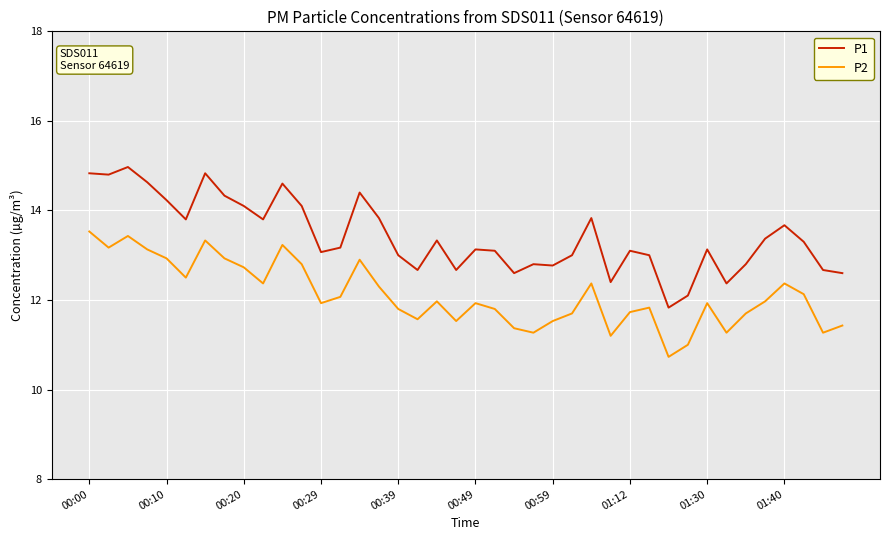

What are all the series names shown in the legend?

P1, P2